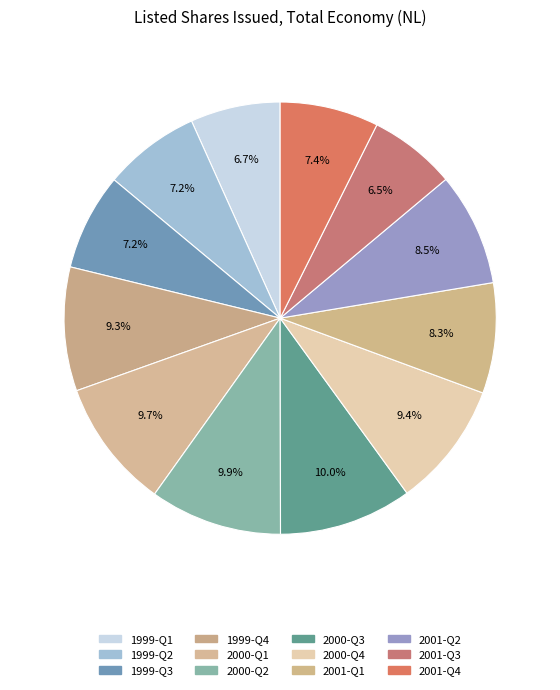

To the nearest percent, what is the average slice percentage?

8%